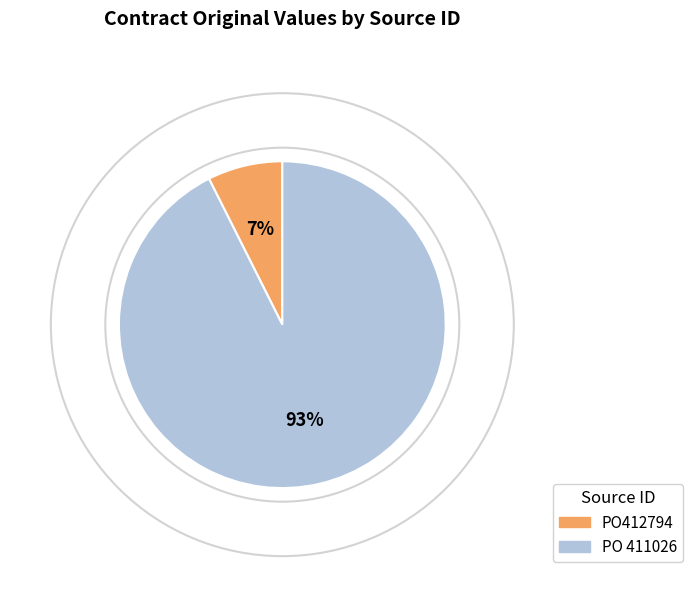

How many segments does this pie chart have?

2